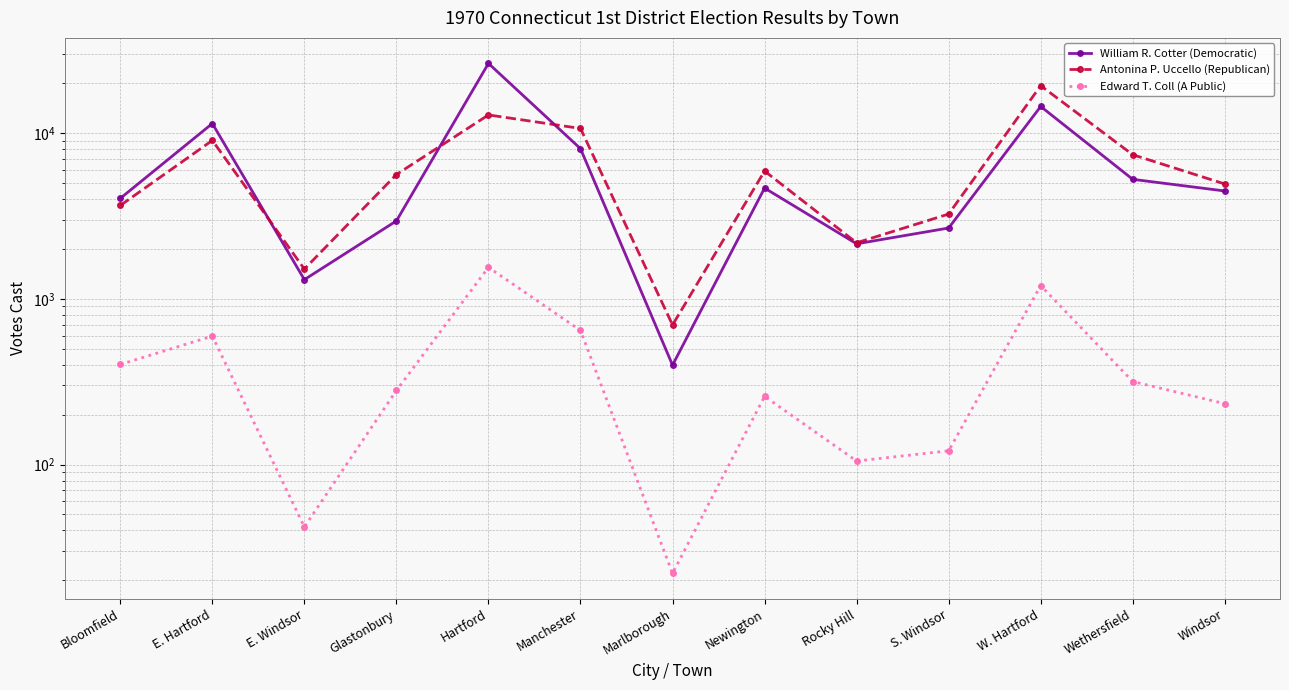

How many lines are shown in the chart?

3